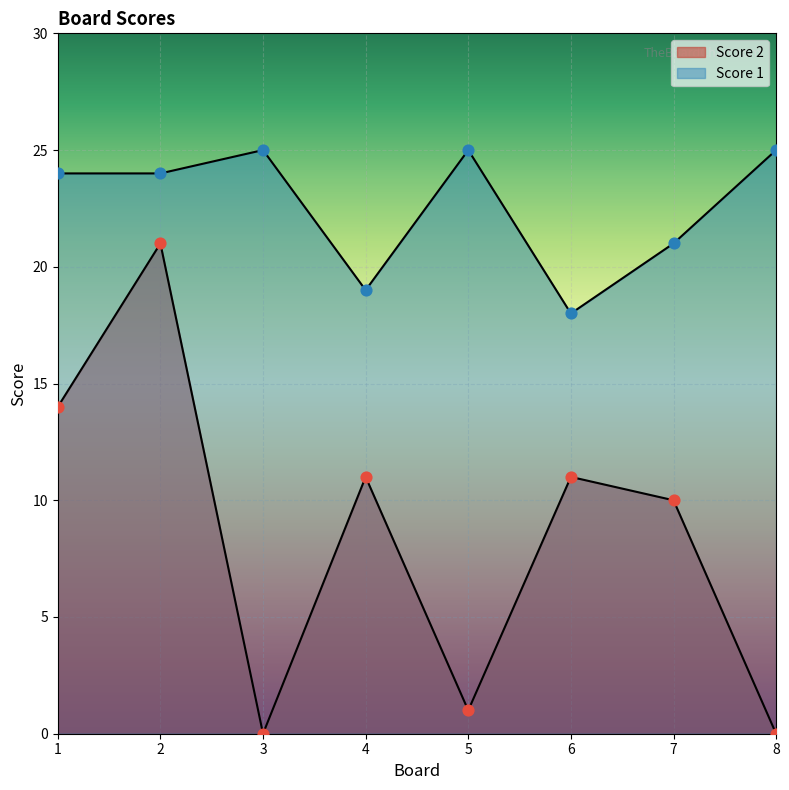

At which category is the sum across all series the highest?

2